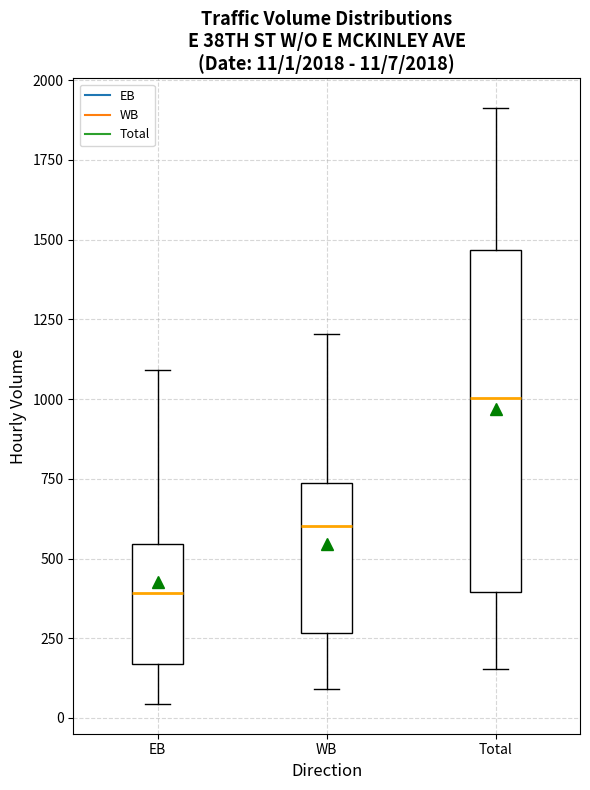

Which box is the tallest, from its lower edge to its upper edge?

Total